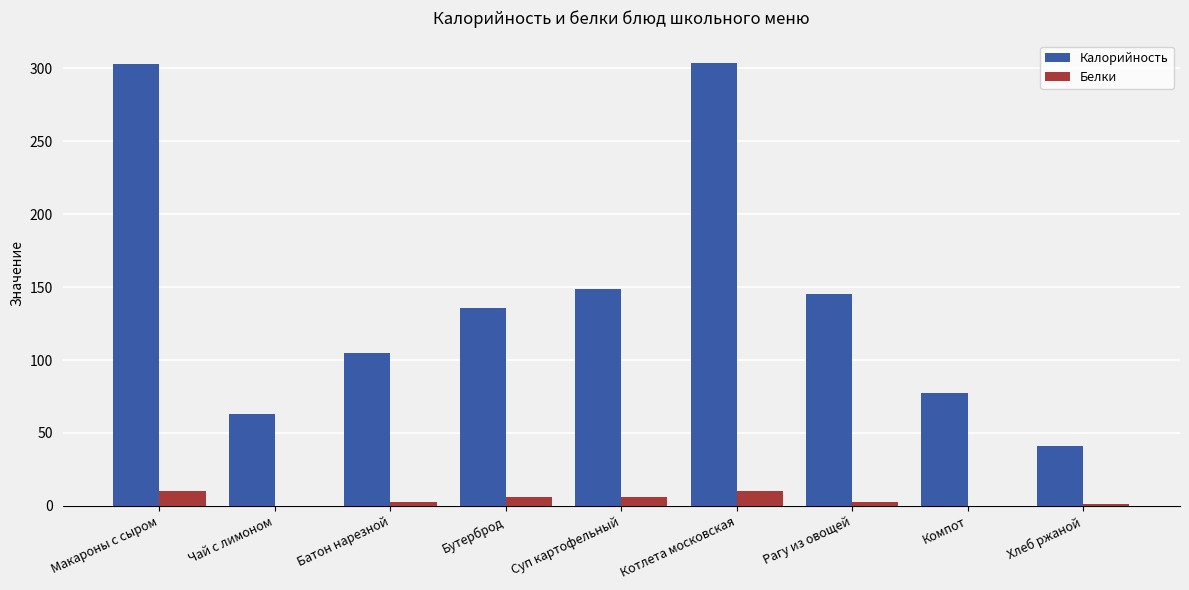

What is the maximum value for Калорийность?

303.9